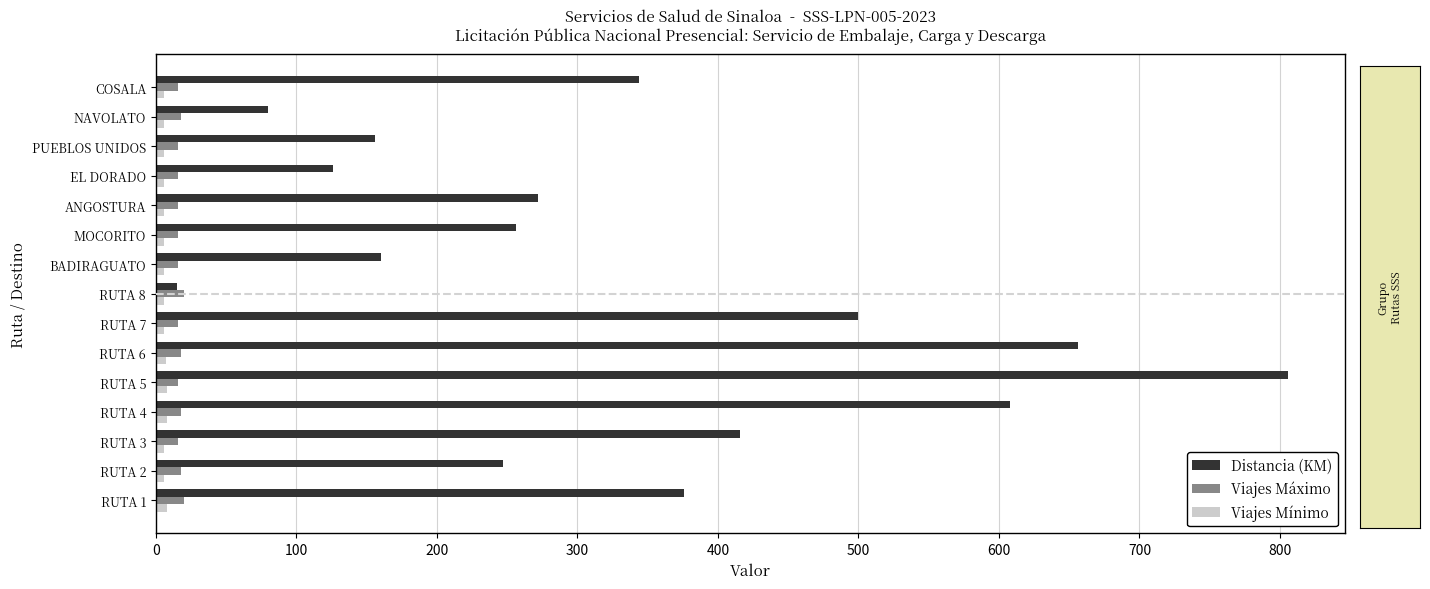

Which series has the largest total across all categories?

Distancia (KM)